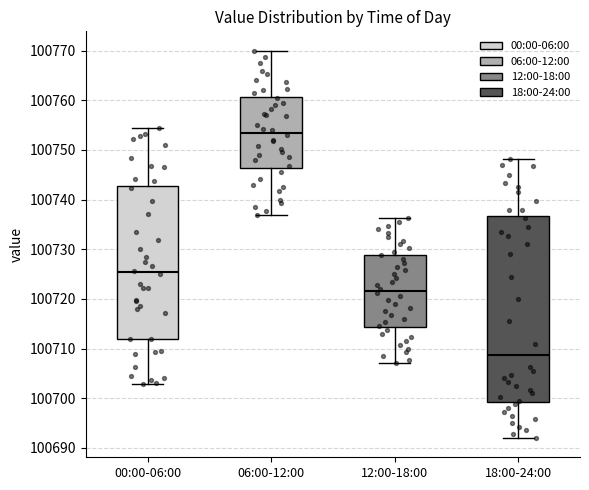

Reading left to right, read every box against the y-axis: the position of its median line, the range the box covers, and the ends of its whiskers. The values are not printed on the chart, so give them approximately, as read against the axis.

00:00-06:00: median 100725, box 100712 to 100743, whiskers 100703 to 100755
06:00-12:00: median 100754, box 100746 to 100761, whiskers 100737 to 100770
12:00-18:00: median 100722, box 100714 to 100729, whiskers 100707 to 100736
18:00-24:00: median 100709, box 100699 to 100737, whiskers 100692 to 100748